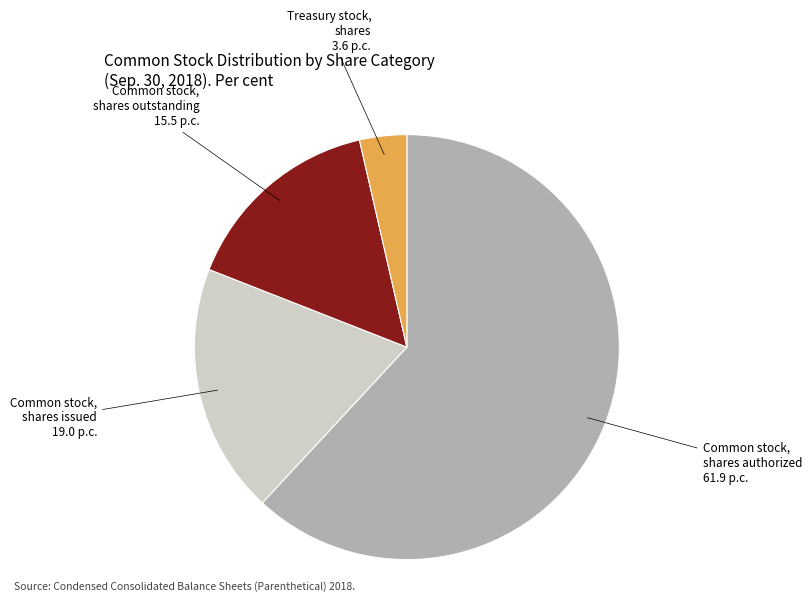

Which category accounts for the majority?

Common stock, shares authorized 61.9 p.c.